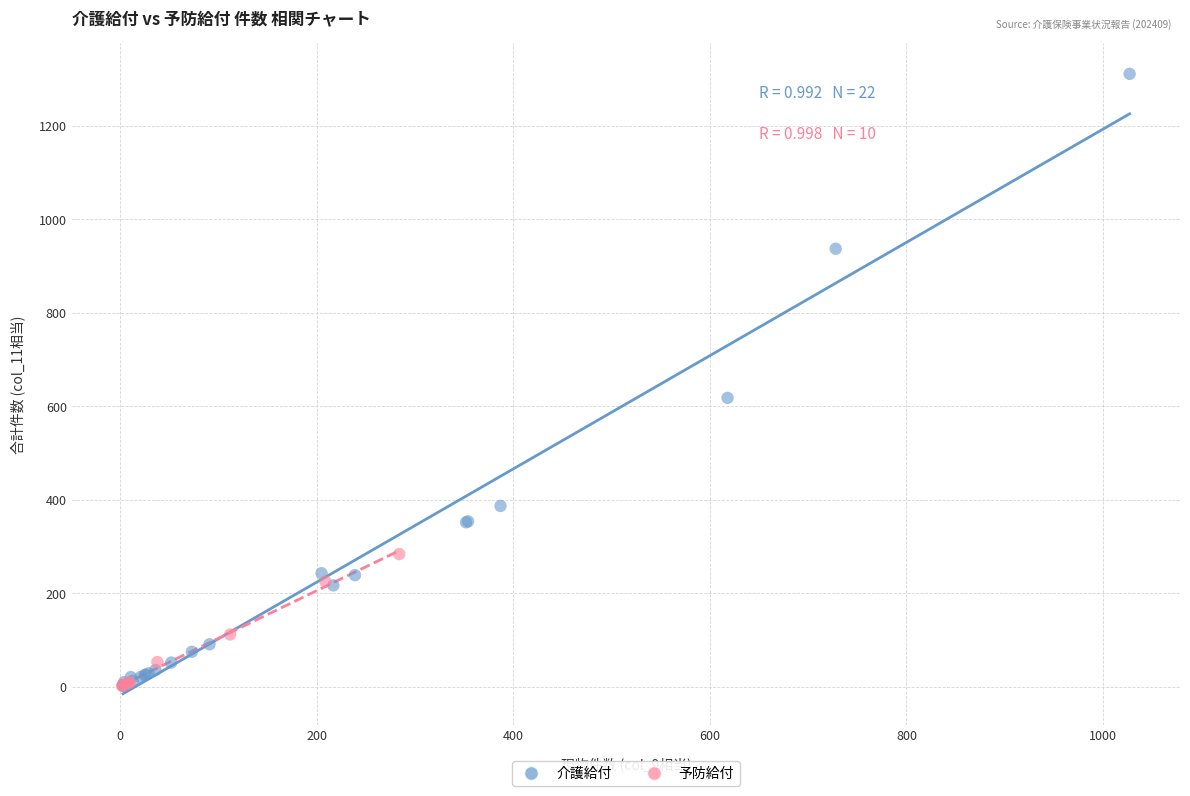

Which series reaches the maximum Y coordinate?

介護給付